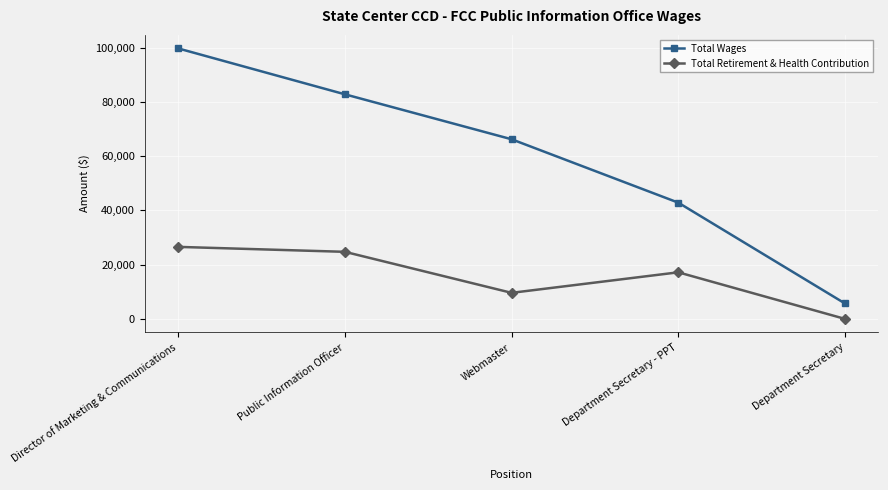

Reading right to left, what are all the values shown in this chart?

Total Wages: 5683	42866	66243	82821	99742
Total Retirement & Health Contribution: 0	17183	9615	24737	26562